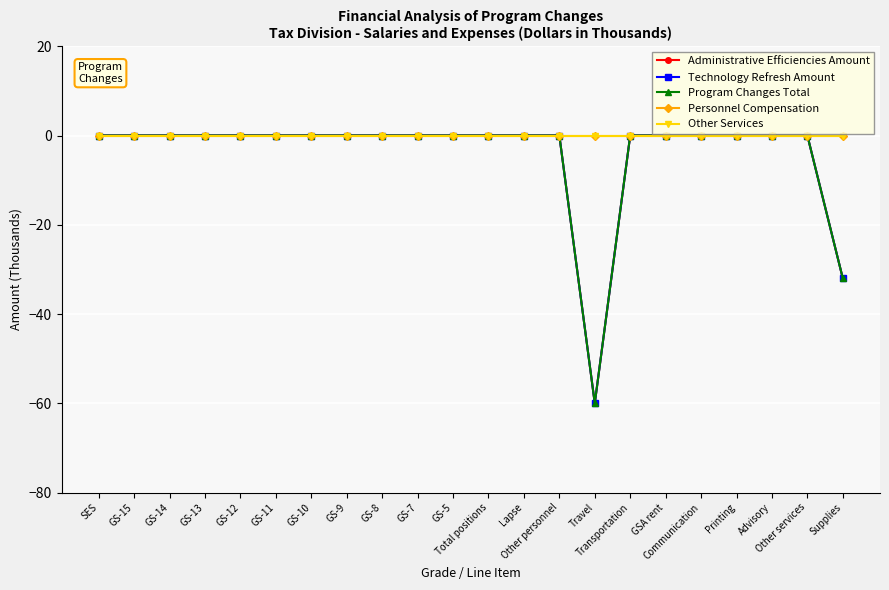

Is this an area chart (filled region under the line)?

No